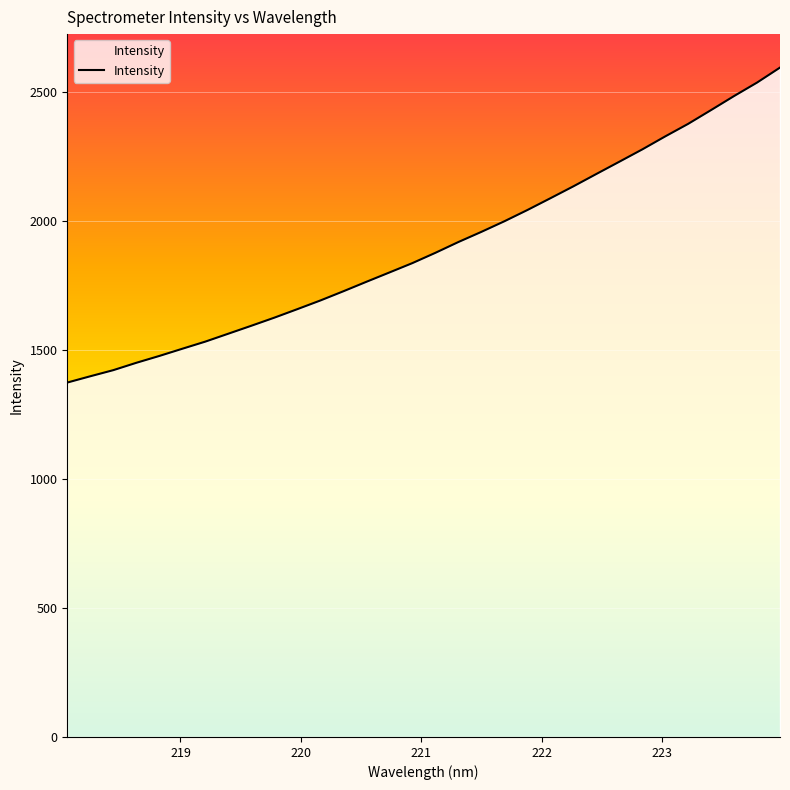

What is the difference between the maximum and minimum values?

1221.3